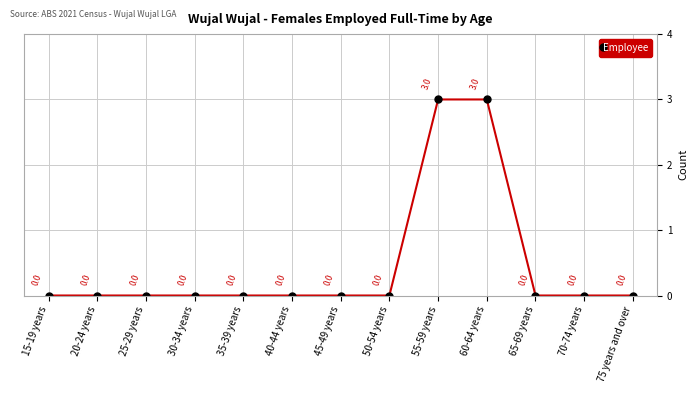

How many positive values are there?

2